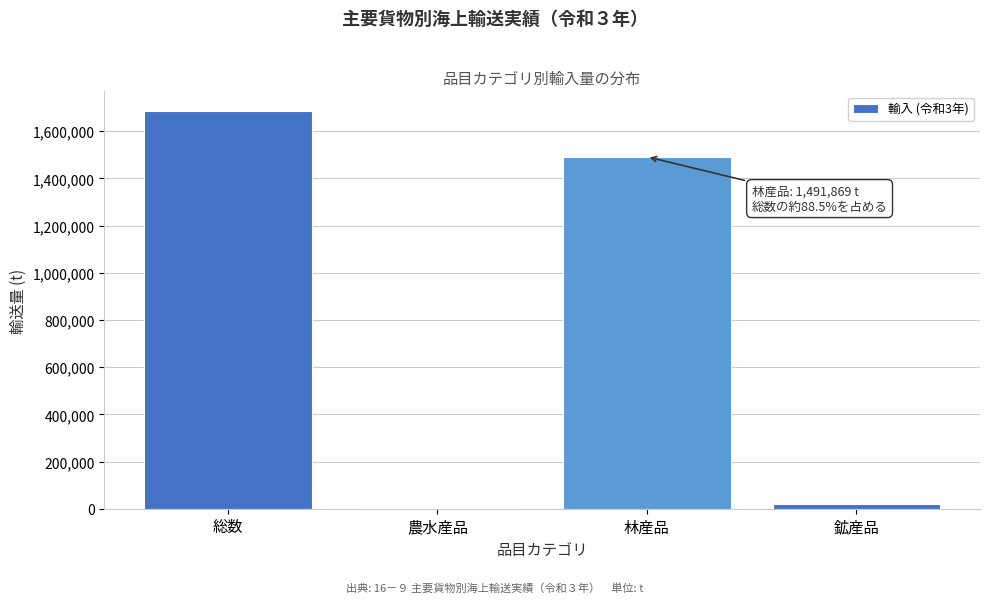

Reading left to right, what are all the values shown in this chart?

総数=1685060	農水産品=3249	林産品=1491869	鉱産品=19121